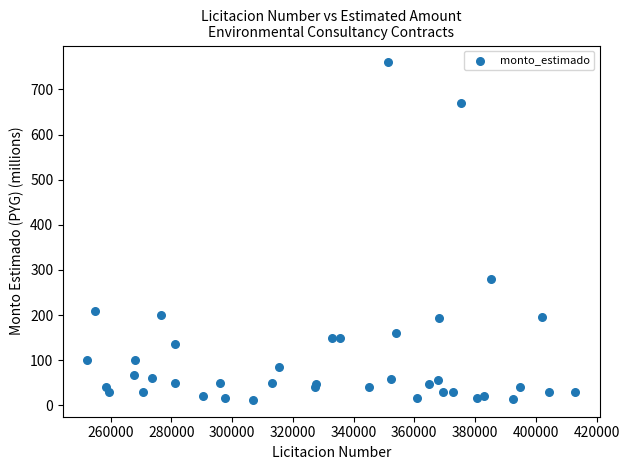

What Y value in the scatter plot is closest to 386?

279.9